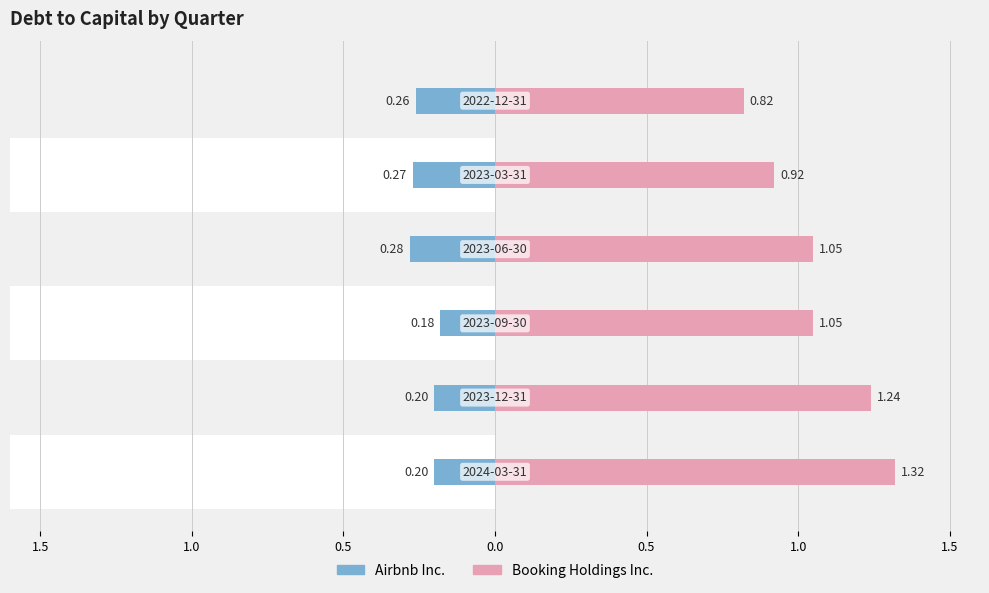

How many bars are there in total?

12